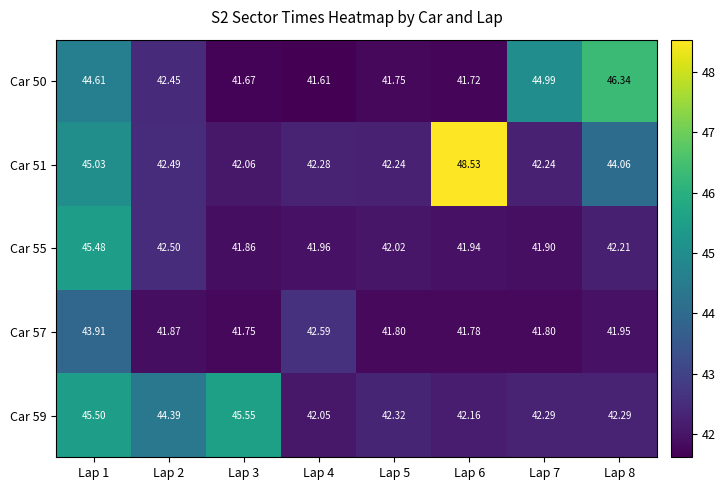

Is the value of Car 50 at Lap 2 greater than the value of Car 55 at Lap 4?

Yes